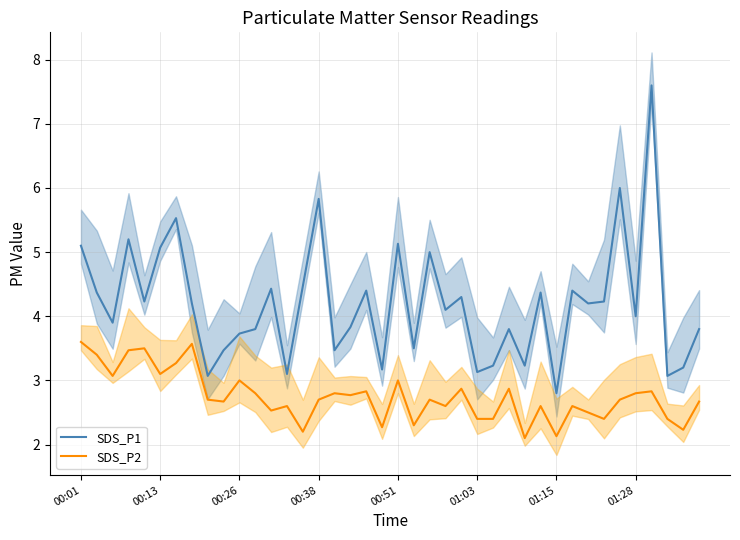

Where does the SDS_P1 series first go above 4?

00:01